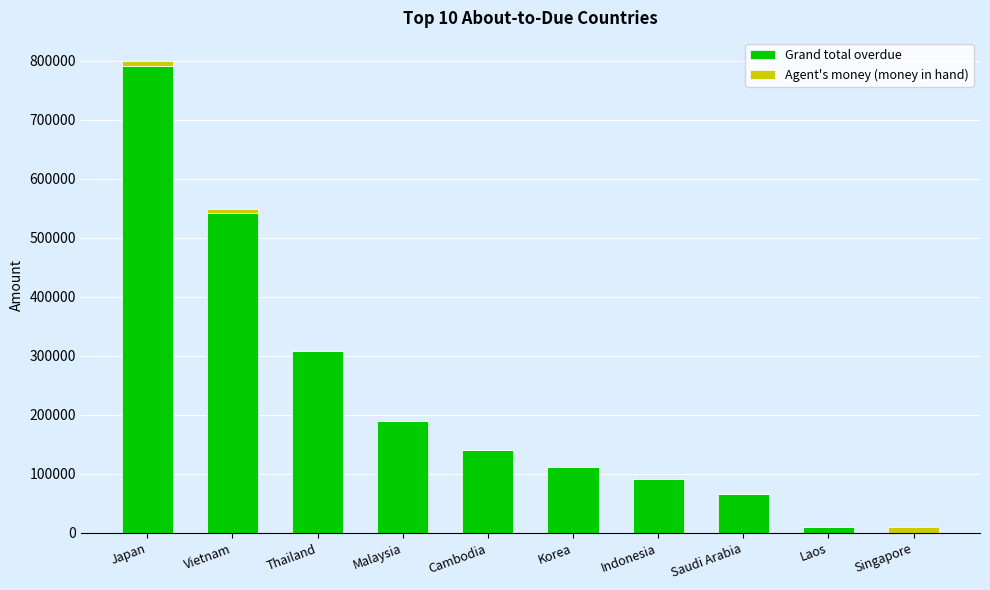

The value of Grand total overdue at Thailand is 450700.4. True or false?

False